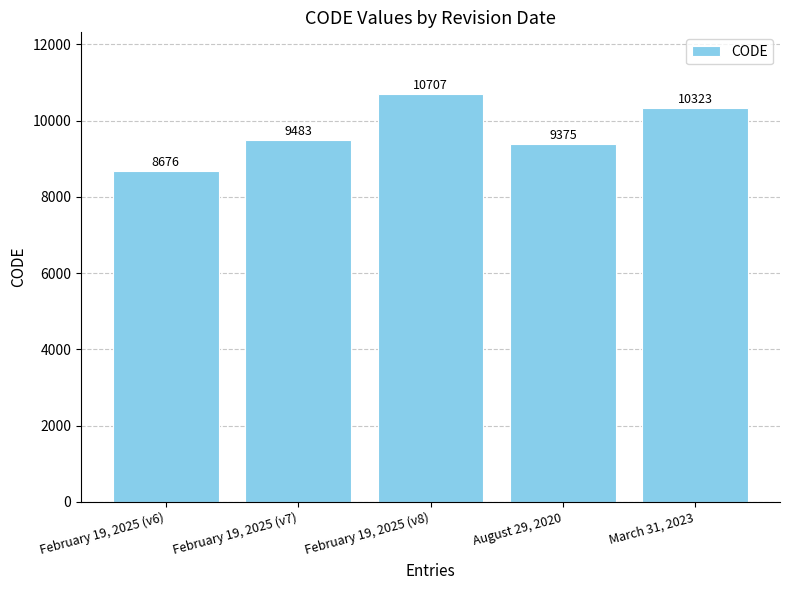

What position from the left is February 19, 2025 (v8)?

3